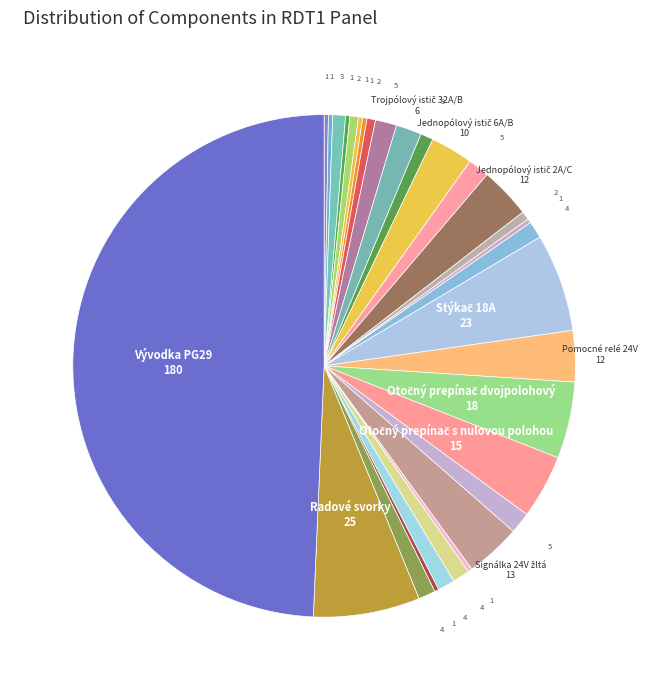

To the nearest percent, what is the average slice percentage?

3%